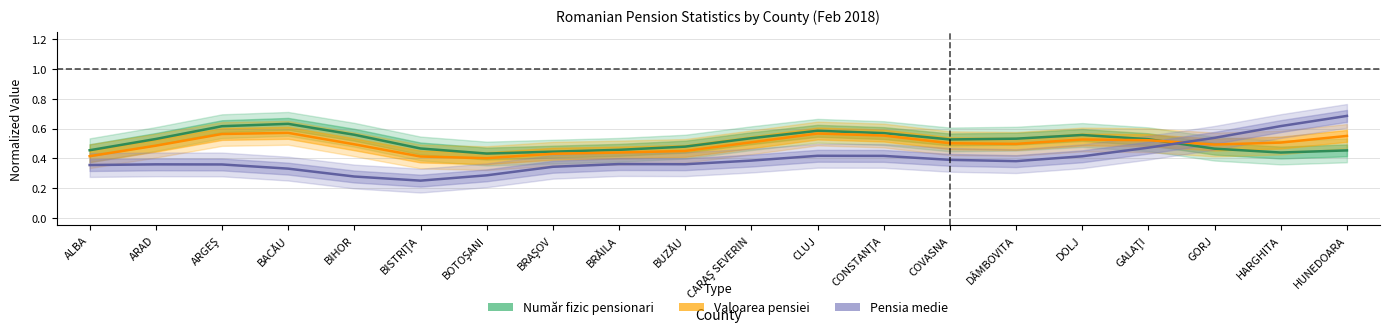

At GORJ, list the series in order from largest to smallest.

Pensia medie, Valoarea pensiei, Număr fizic pensionari